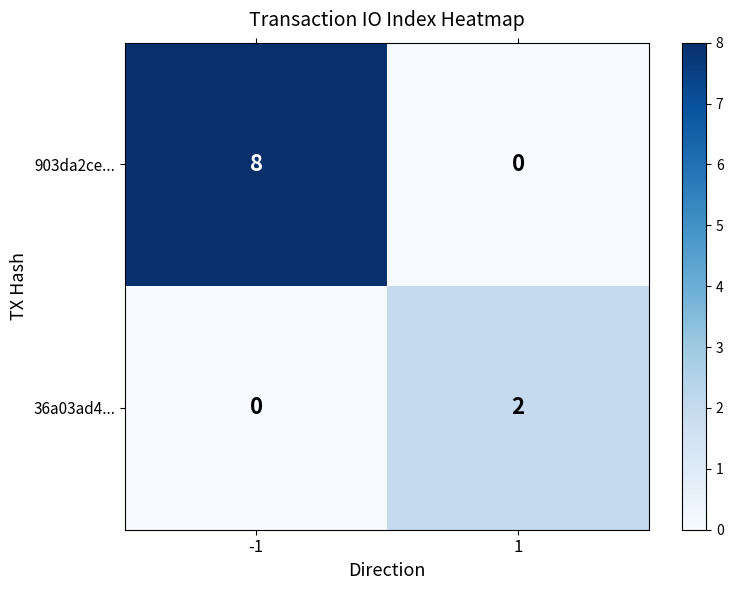

What is the sum of all 903da2ce... values?

8